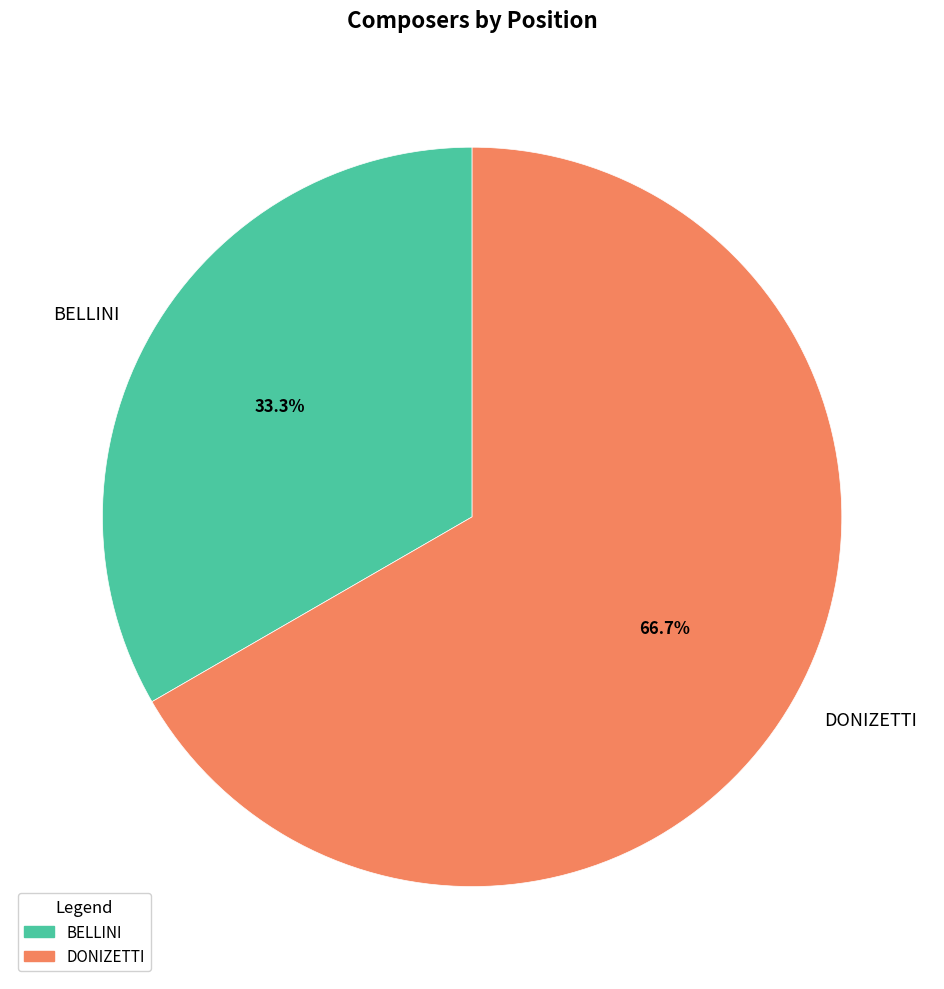

To the nearest percent, what is the combined percentage of BELLINI and DONIZETTI?

100%